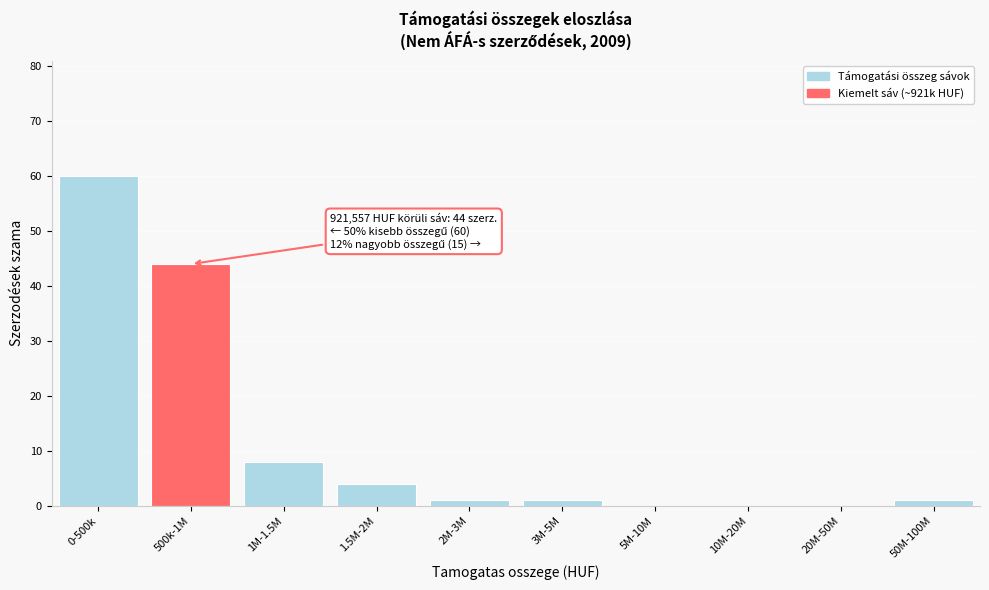

Reading left to right, what are all the values shown in this chart?

0-500k=60	500k-1M=44	1M-1.5M=8	1.5M-2M=4	2M-3M=1	3M-5M=1	5M-10M=0	10M-20M=0	20M-50M=0	50M-100M=1